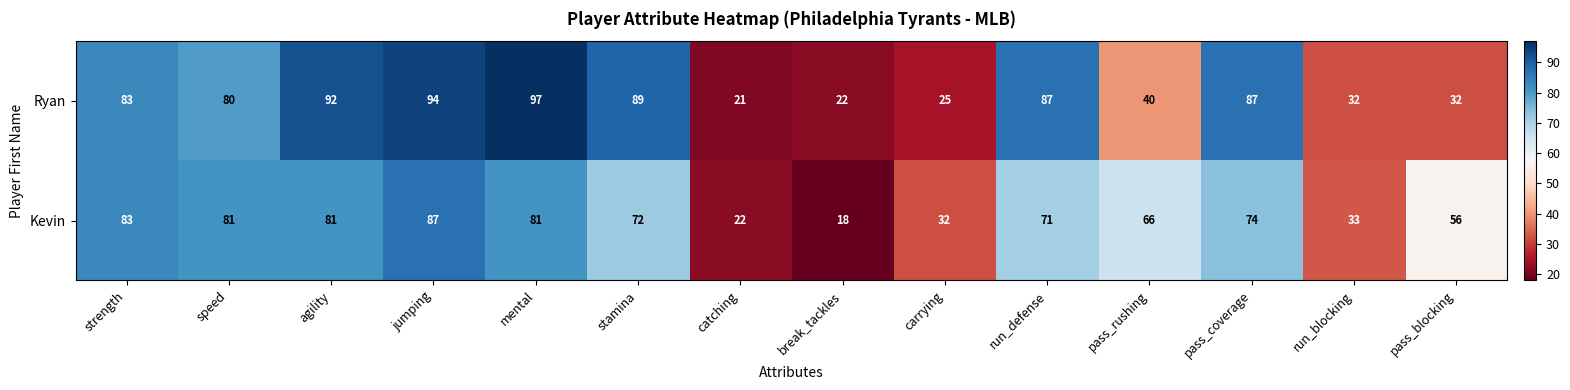

Which series has the largest total across all categories?

Ryan